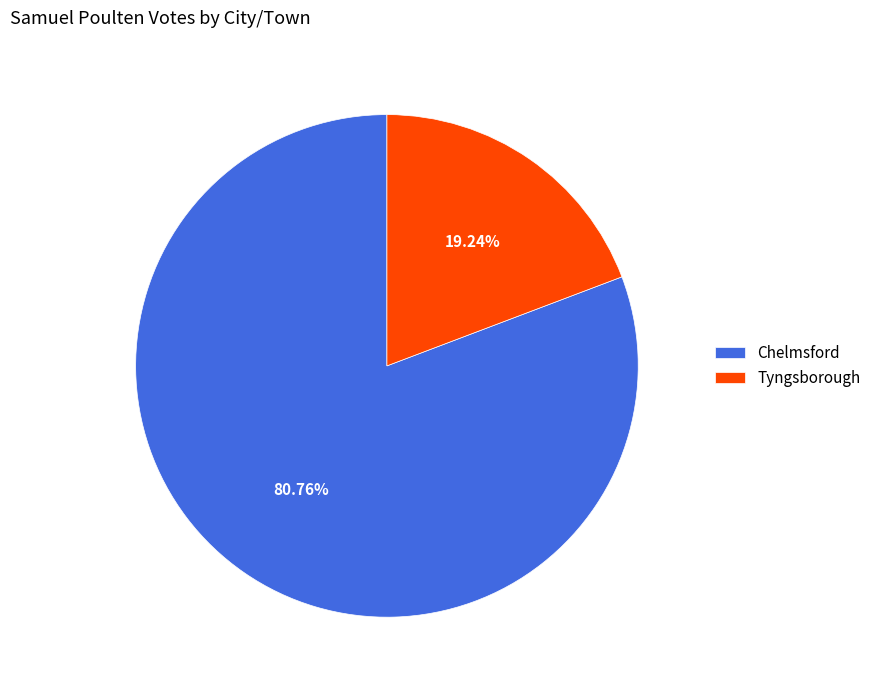

Which category has the smallest portion of the pie?

Tyngsborough